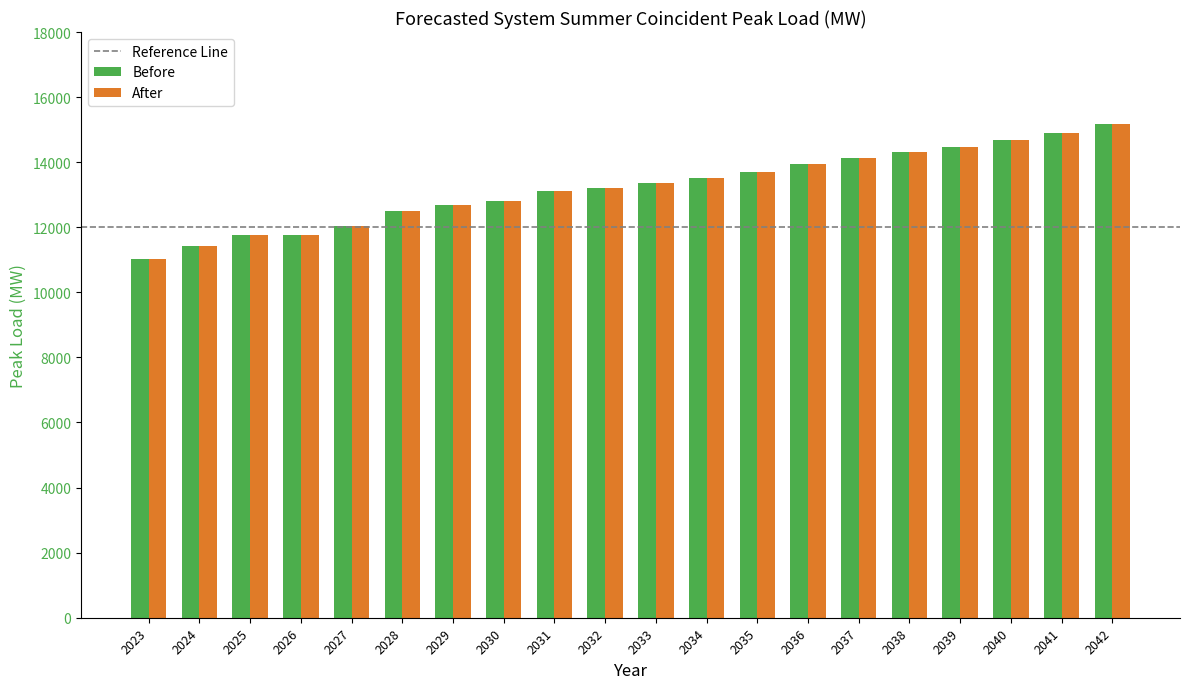

What is the average value of the After series?

13222.9